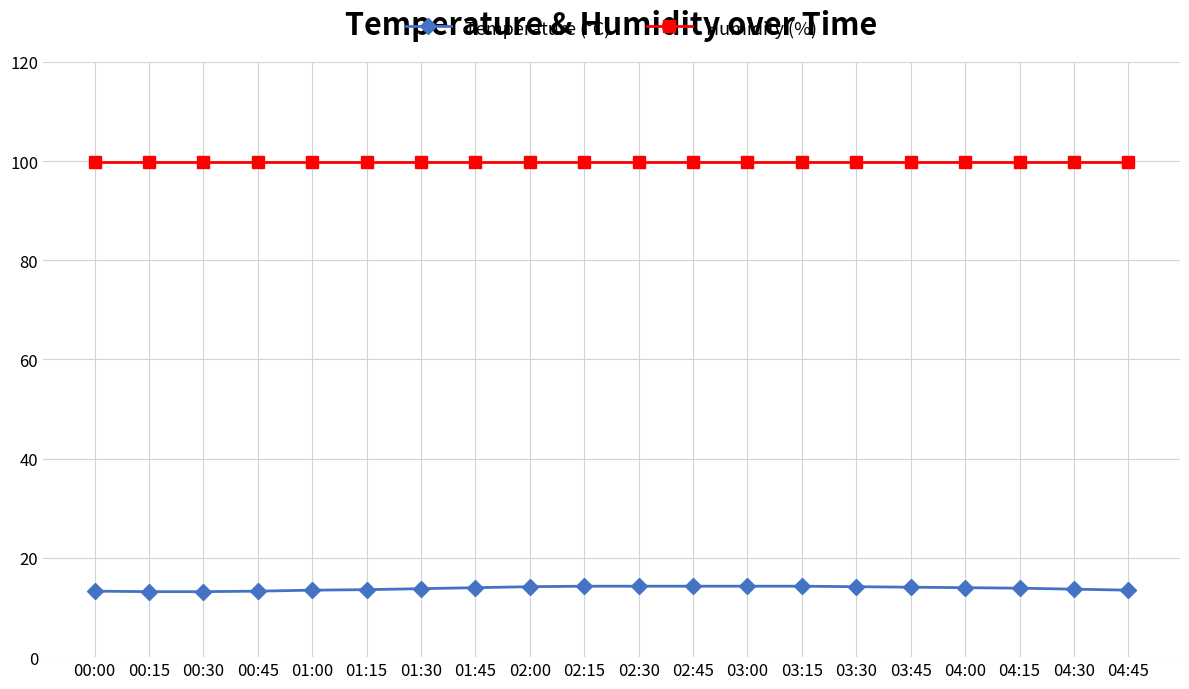

Does the chart have visible grid lines?

Yes